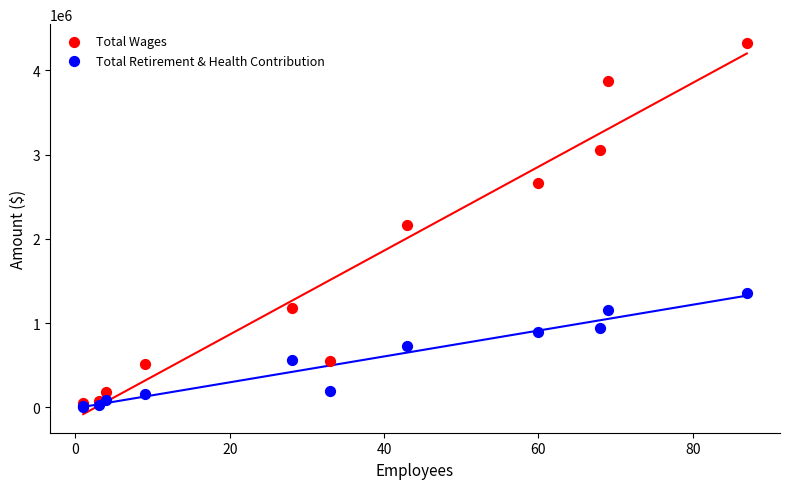

In the Total Retirement & Health Contribution series, what Y value is closest to 679292?

729795